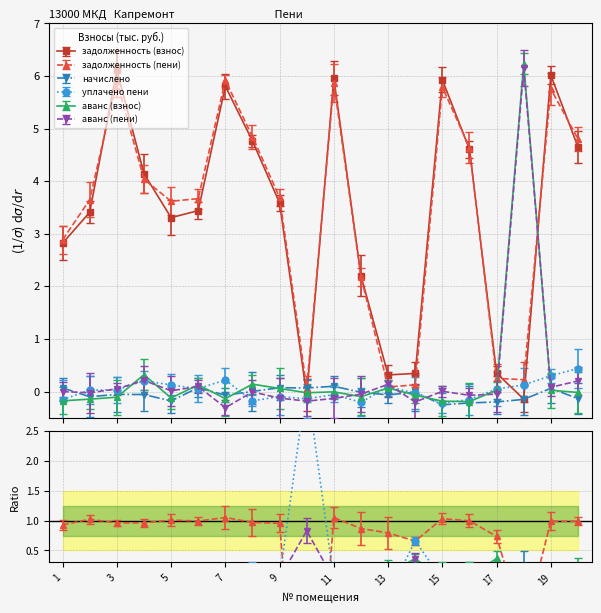

The аванс (пени) series shows -0.1 at 15. True or false?

False